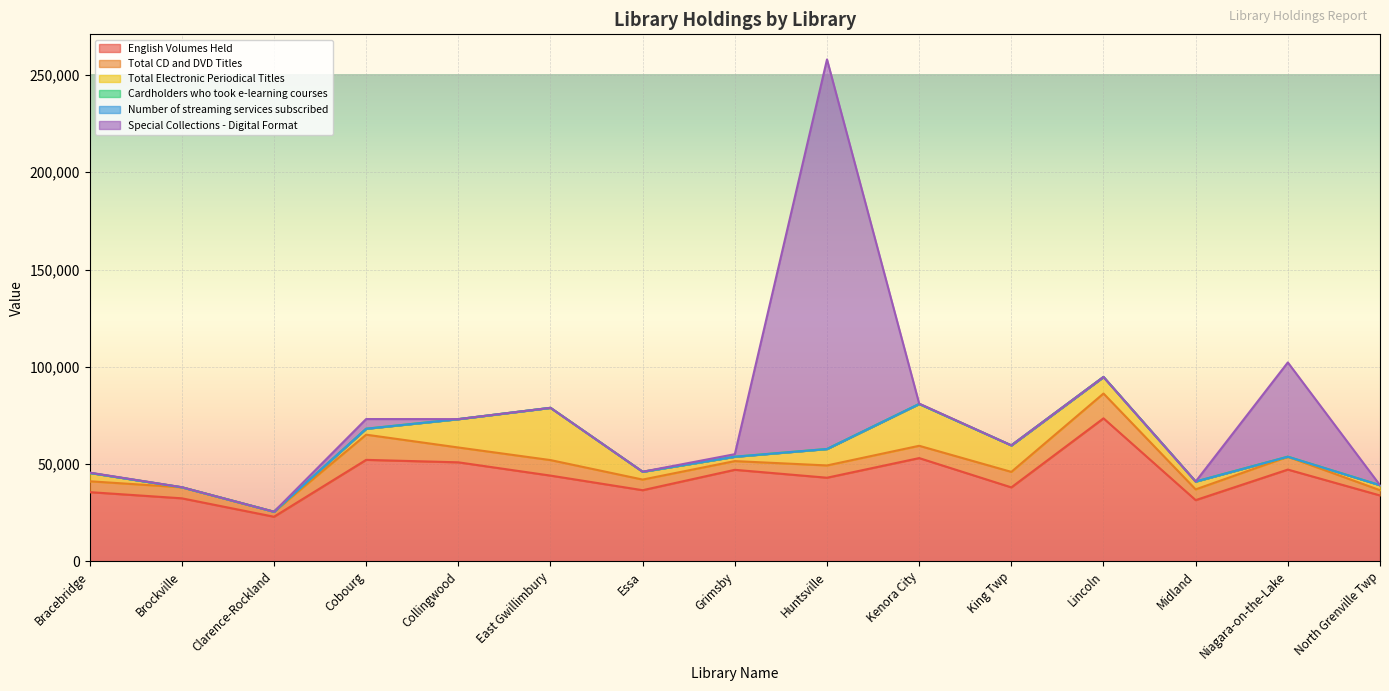

Between which two adjacent categories do English Volumes Held and Special Collections - Digital Format first intersect?

Grimsby and Huntsville